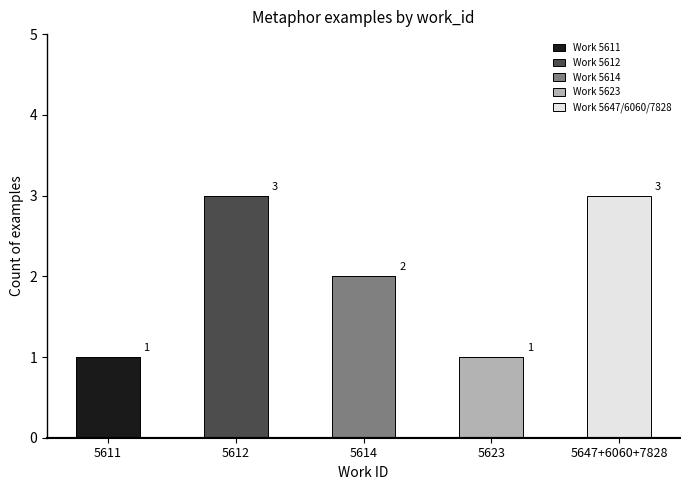

What is the total value across all series at 5647+6060+7828?

3